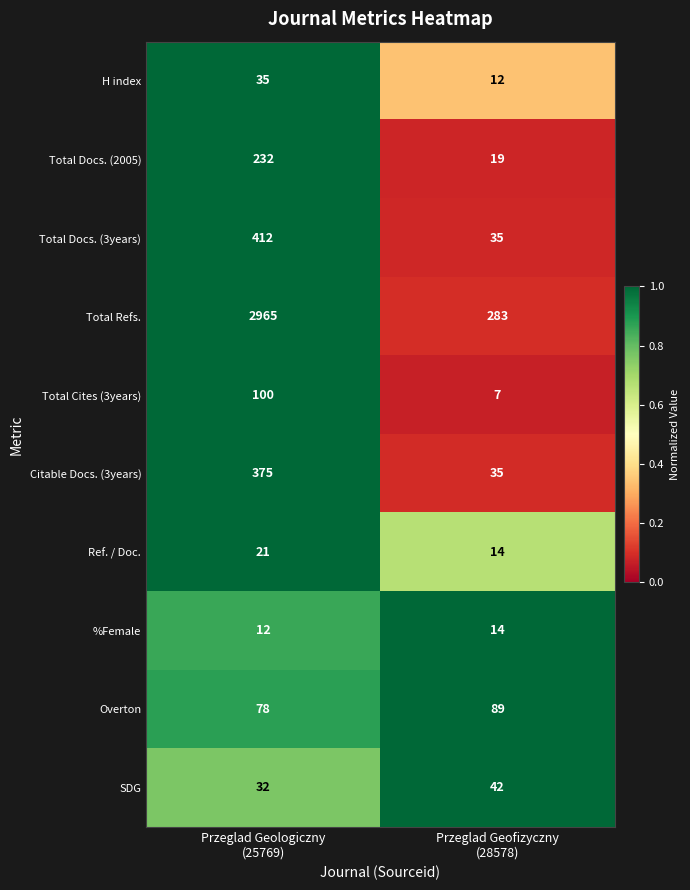

What is the difference between the maximum and minimum values in the Total Cites (3years) series?

93